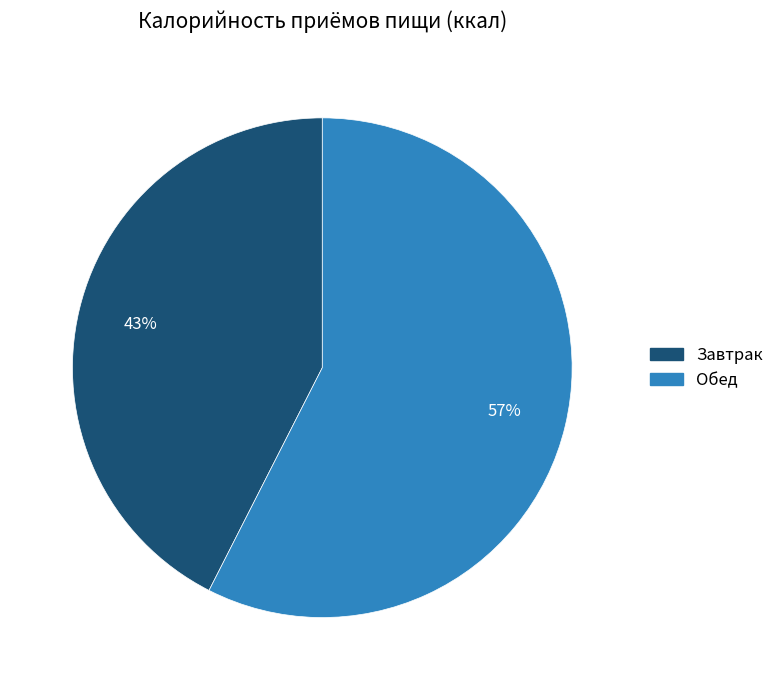

To the nearest percent, what percentage of the pie is Обед?

57%